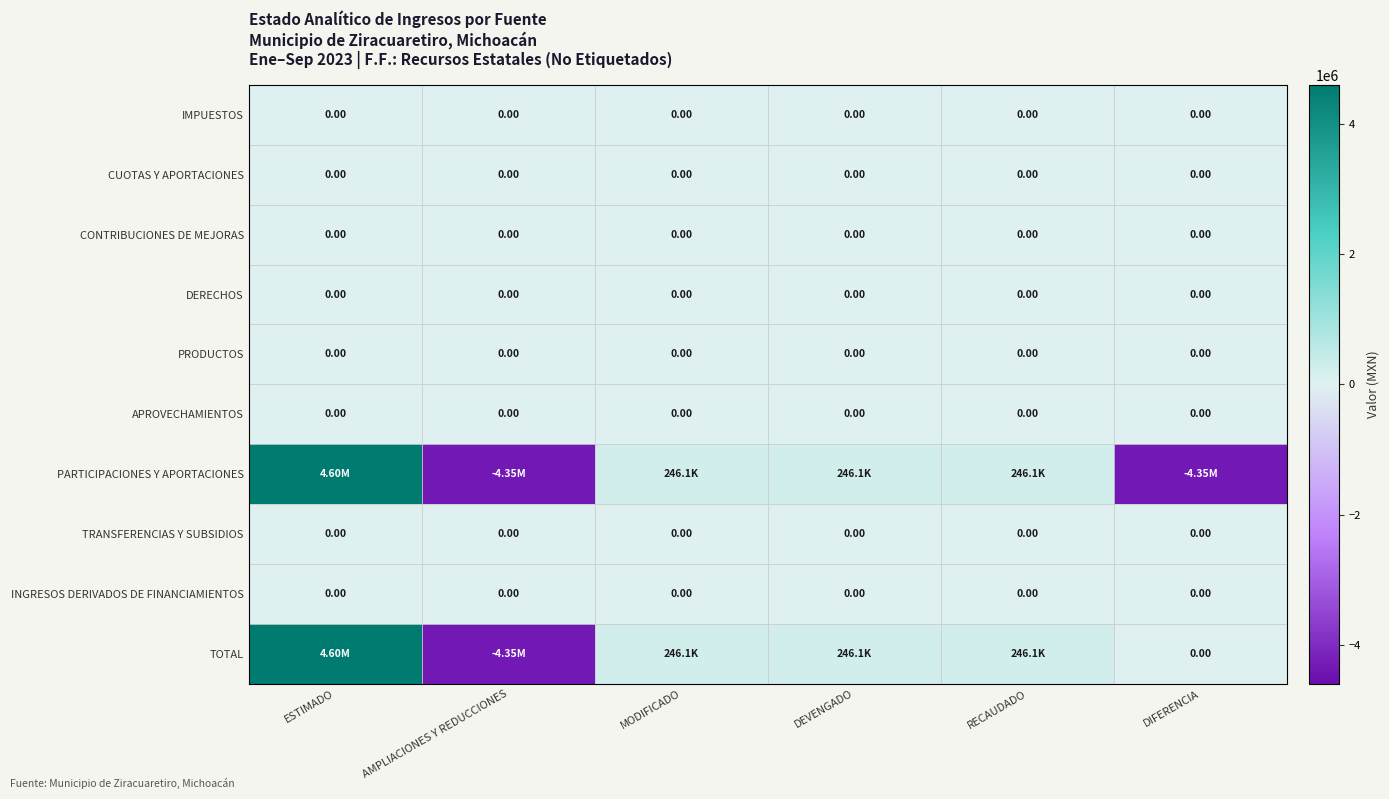

The value of CUOTAS Y APORTACIONES at DIFERENCIA is 0.0. True or false?

True